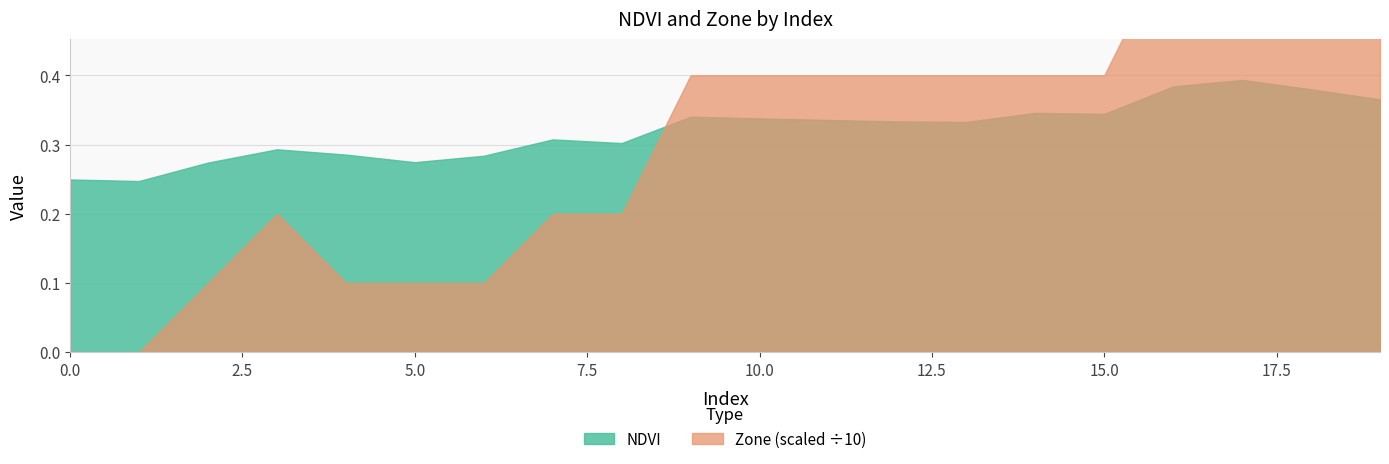

At which label does Zone first exceed 4?

16